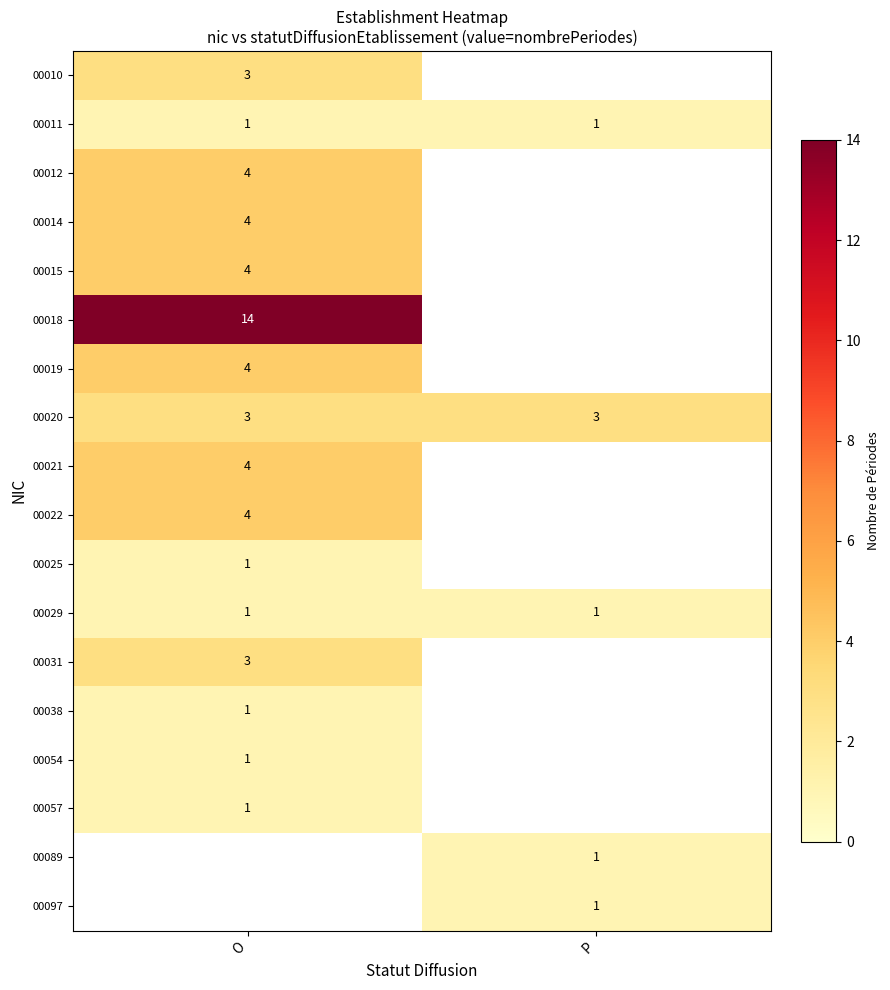

The 00021 series shows 2 at O. True or false?

False